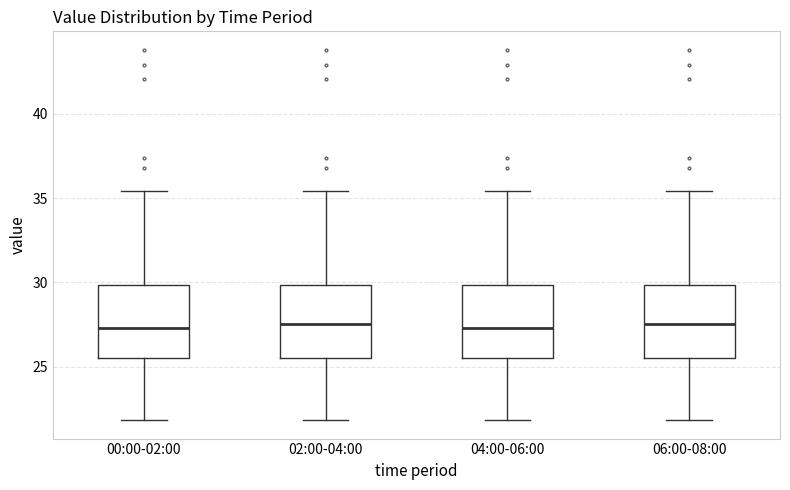

Where does the upper whisker of the box for 00:00-02:00 end on the y-axis? The values are not printed on the chart, so give them approximately, as read against the axis.

35.5